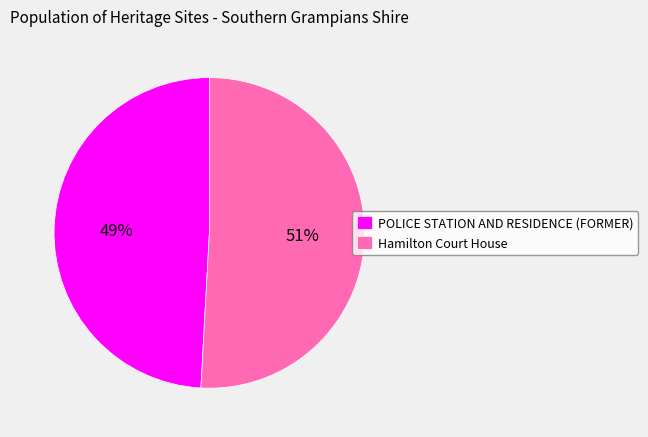

Does any single category account for the majority?

Yes